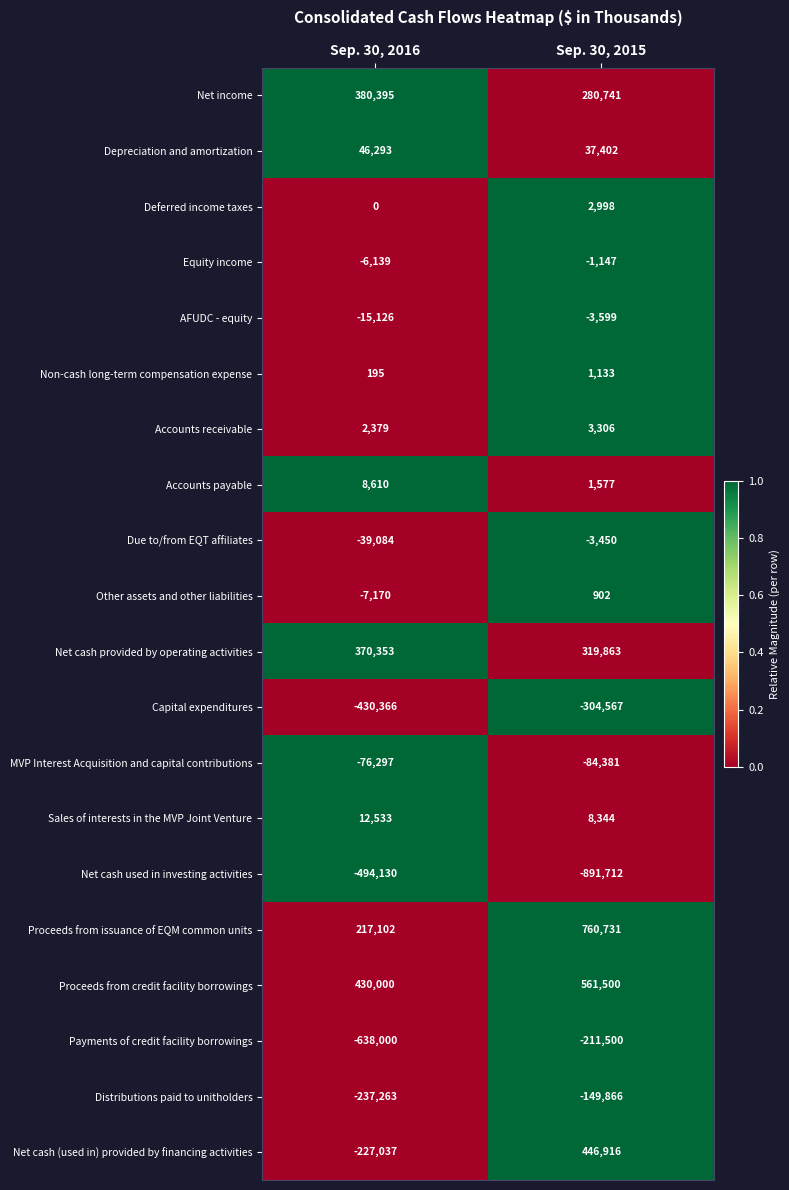

At which label is Distributions paid to unitholders closest to -193564?

Sep. 30, 2015